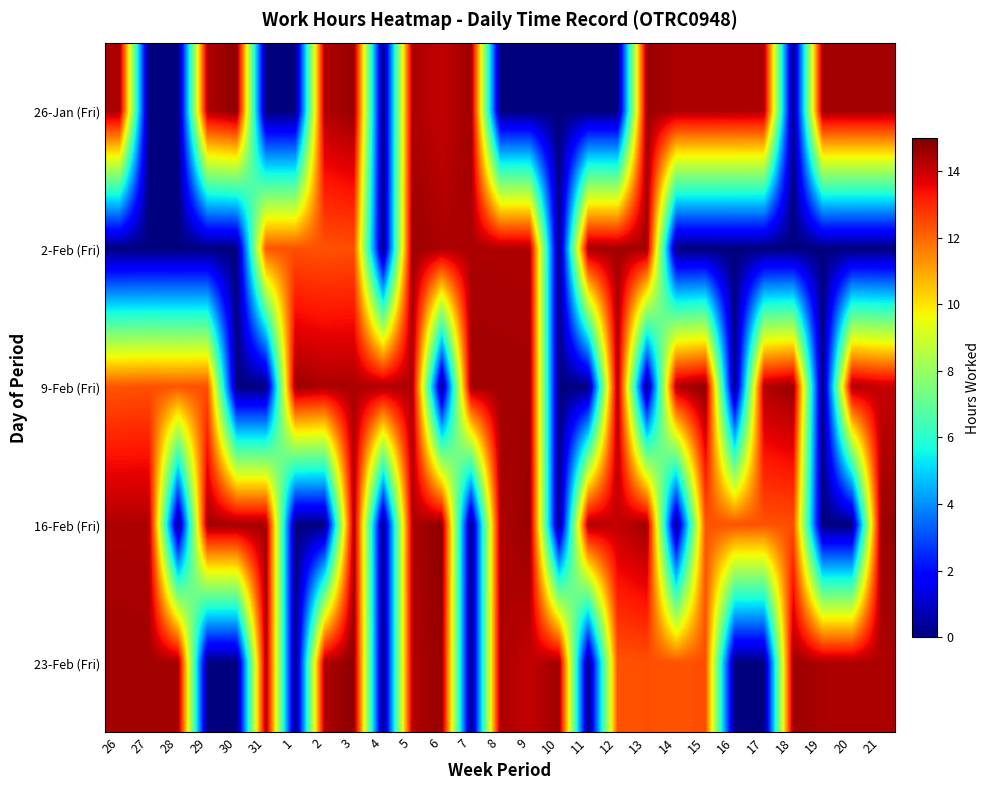

Count the number of categories in the chart.

27